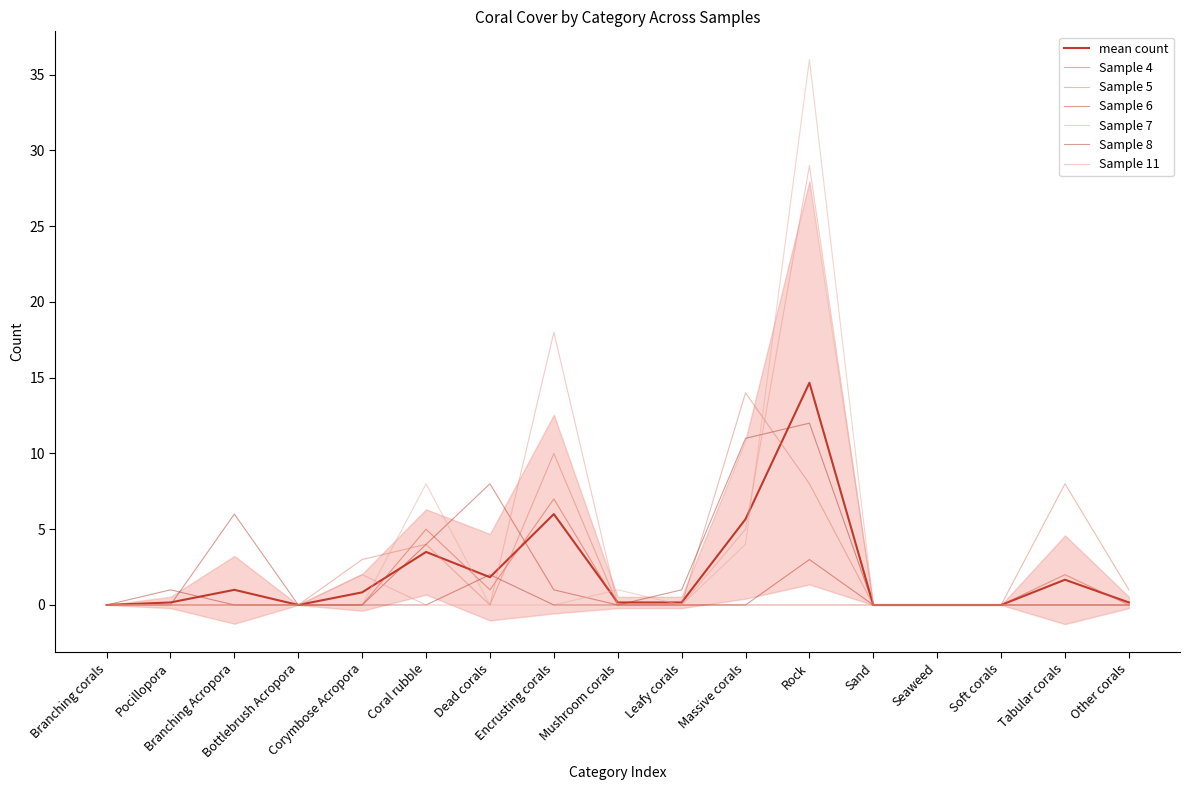

What is the label of the 3rd point from the left?

Branching Acropora